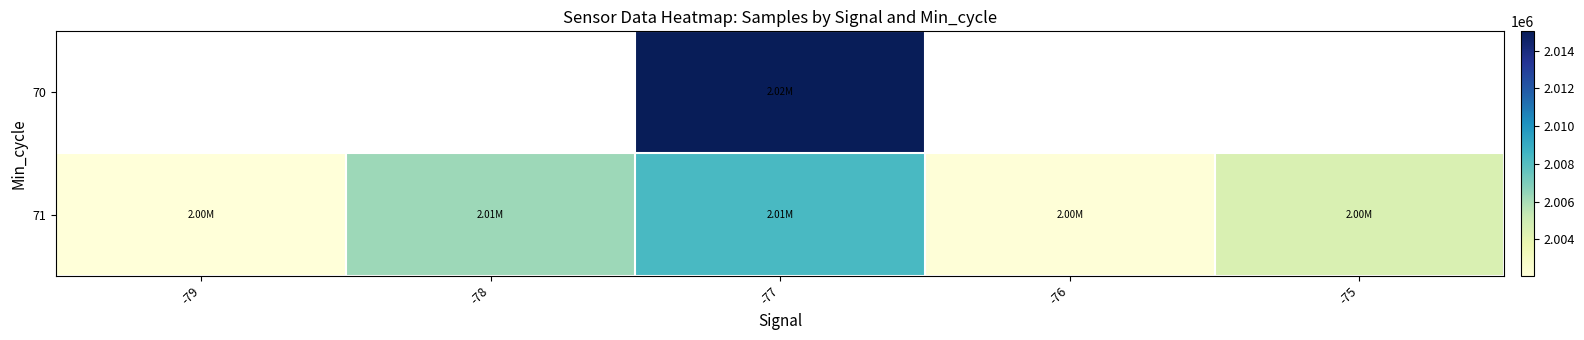

At which label is 71 closest to 2005219?

-75